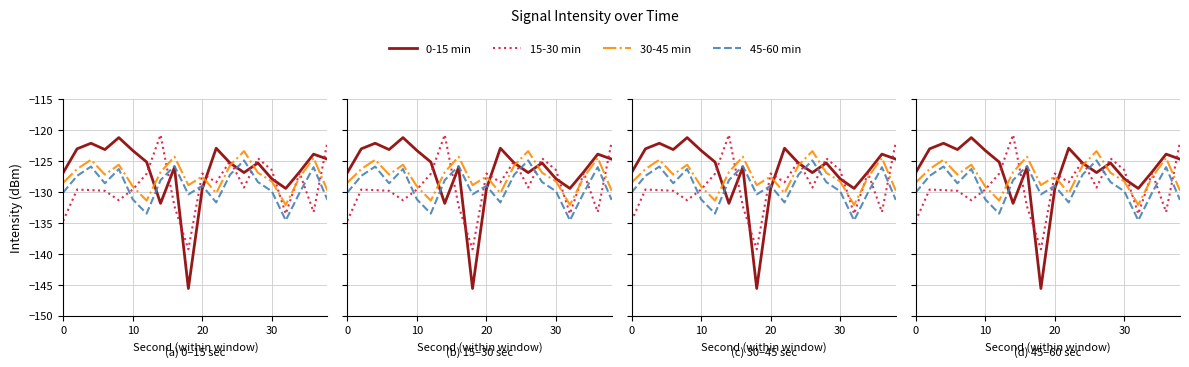

Which series ends up on top after the final intersection of 0-15 min and 15-30 min?

15-30 min